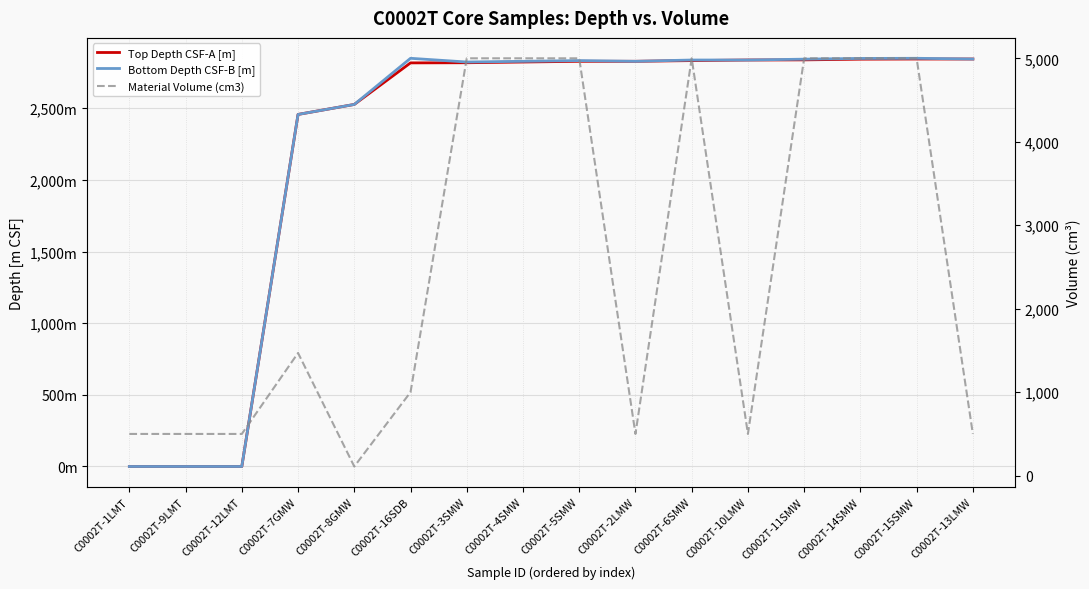

Which series has the largest total across all categories?

Material Volume (cm3)